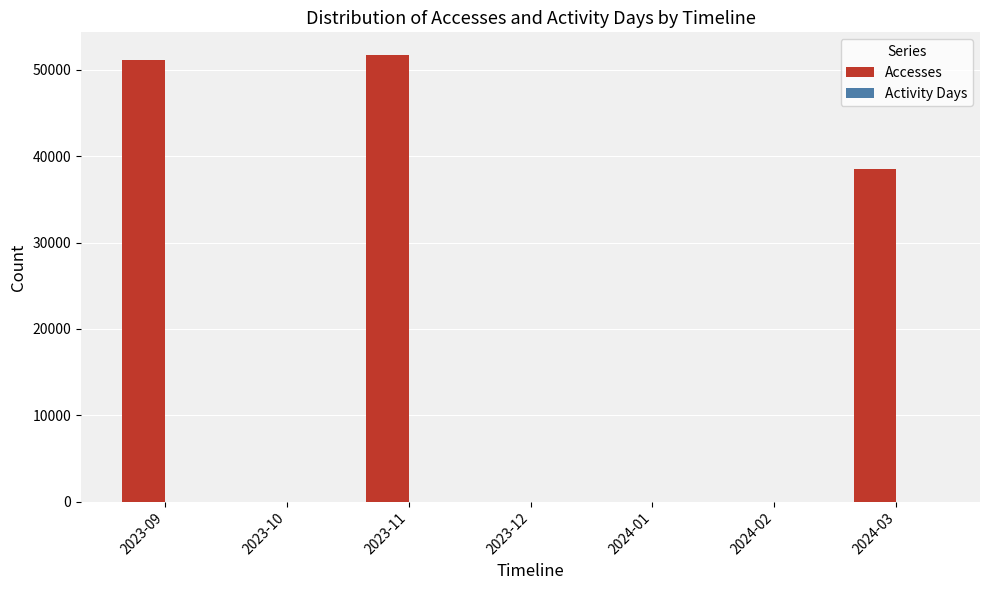

What is the greatest value displayed?

51748